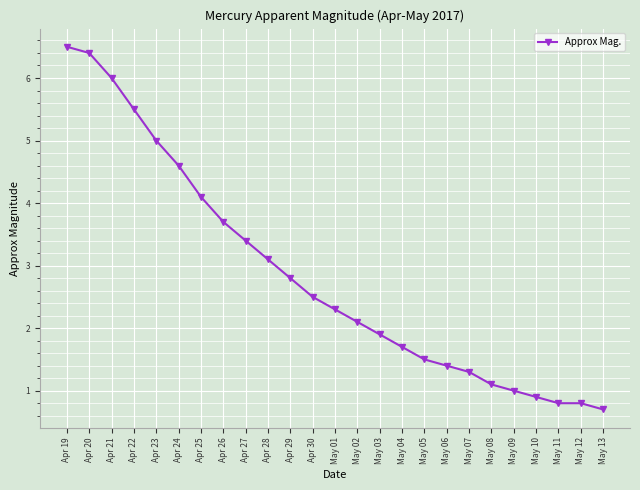

What is the change in value from Apr 25 to May 10?

-3.2